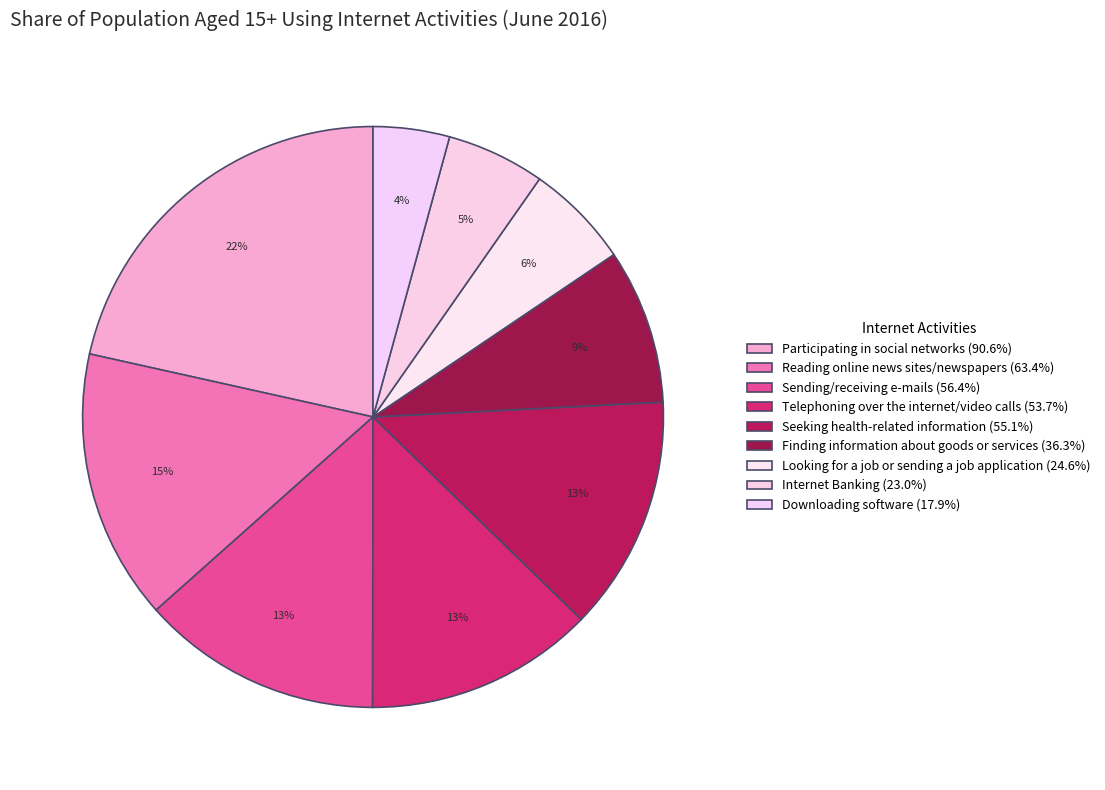

How many slices are in this pie chart?

9